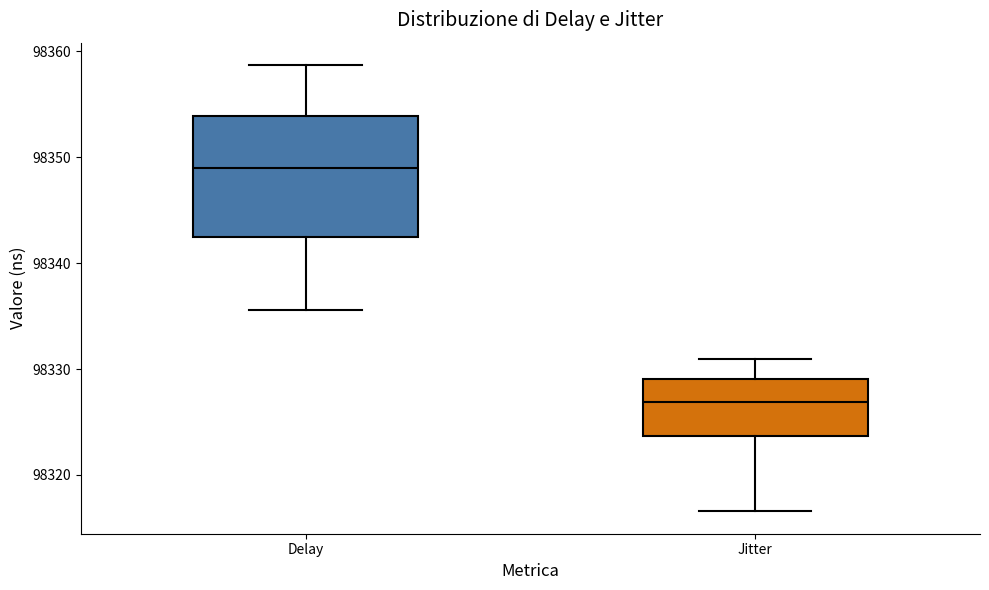

Which box has the lowest median line?

Jitter